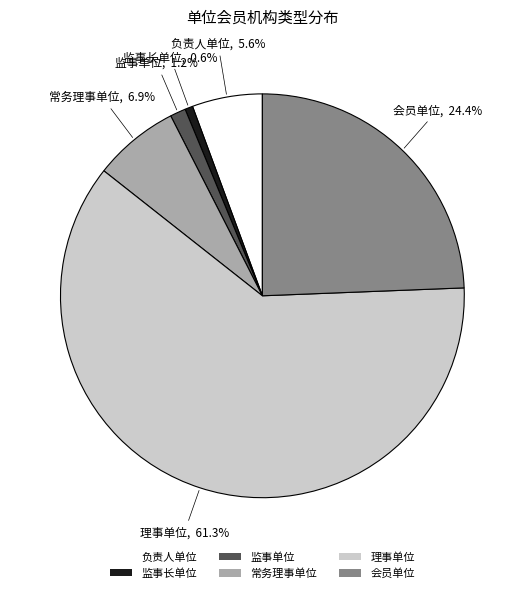

To the nearest percent, what is the difference between the largest and smallest slice percentages?

61%